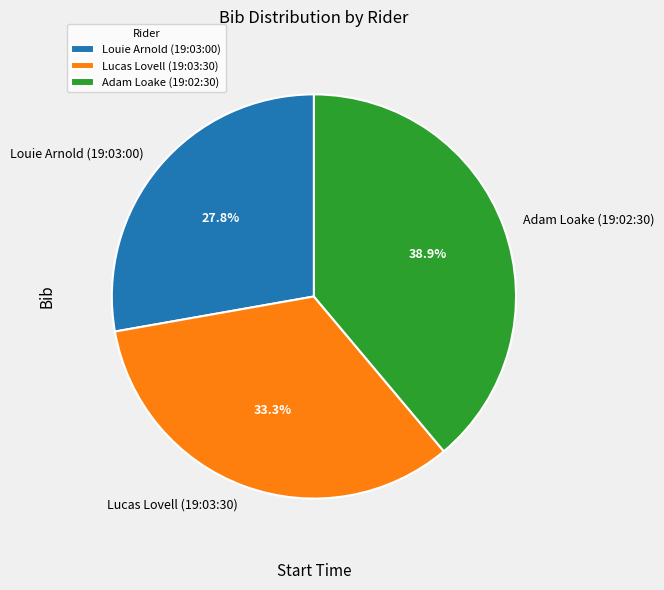

Is Louie Arnold (19:03:00) the majority of the pie?

No